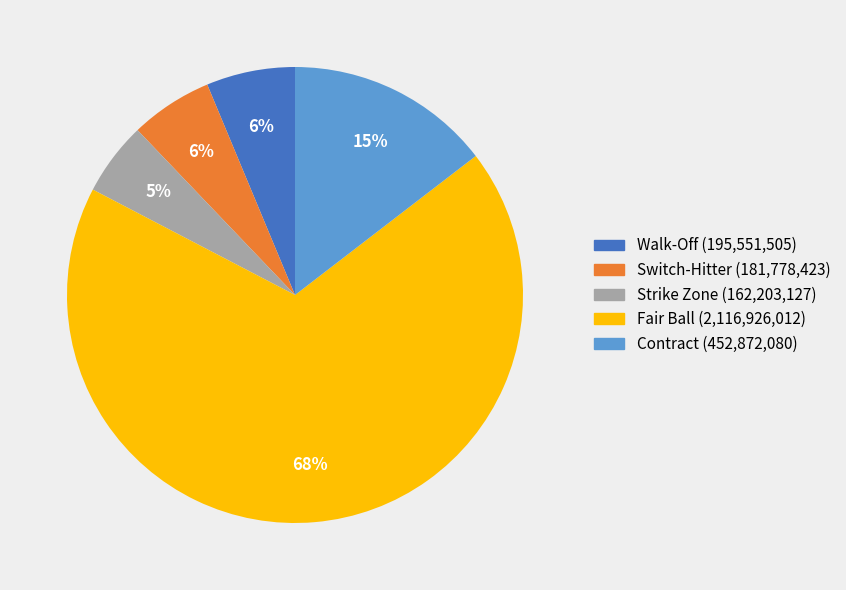

The Switch-Hitter slice represents 20% of the pie. True or false?

False